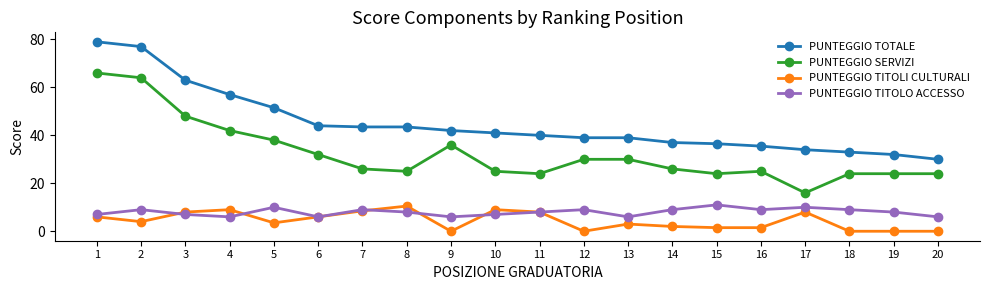

What is the difference between the PUNTEGGIO SERVIZI values at 8 and 19?

1.0